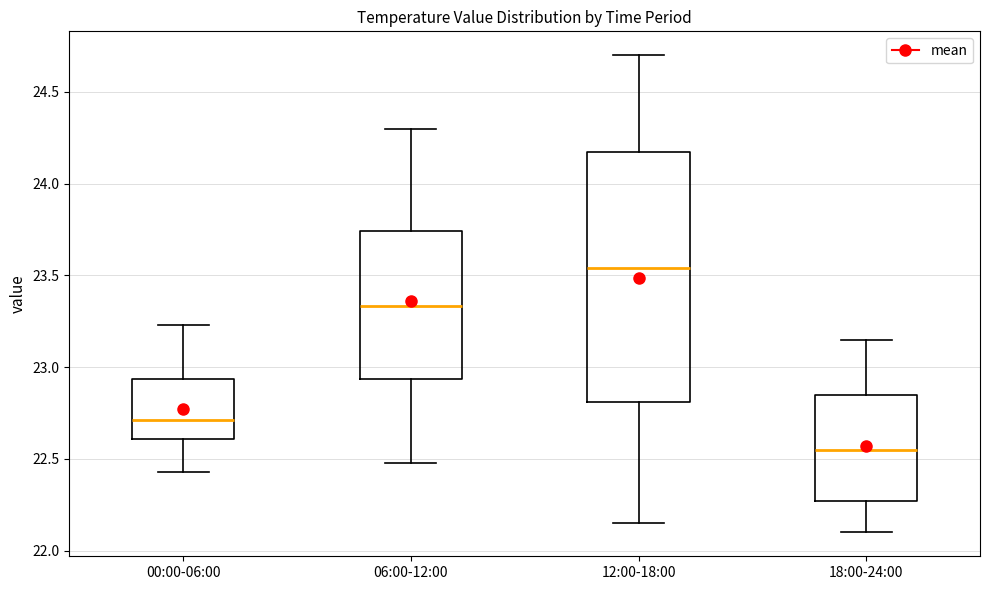

Reading left to right, read every box against the y-axis: the position of its median line, the range the box covers, and the ends of its whiskers. The values are not printed on the chart, so give them approximately, as read against the axis.

00:00-06:00: median 22.70, box 22.60 to 22.95, whiskers 22.45 to 23.25
06:00-12:00: median 23.35, box 22.95 to 23.75, whiskers 22.50 to 24.30
12:00-18:00: median 23.55, box 22.80 to 24.20, whiskers 22.15 to 24.70
18:00-24:00: median 22.55, box 22.25 to 22.85, whiskers 22.10 to 23.15